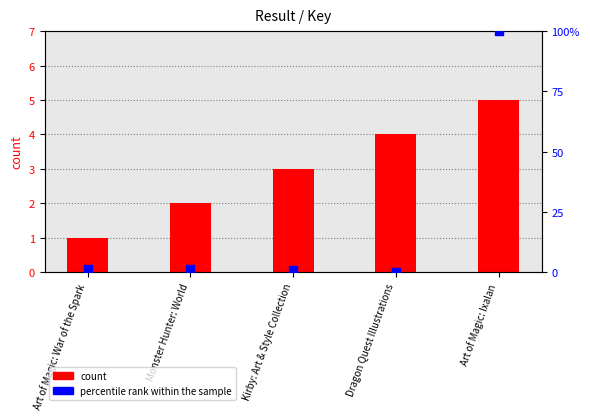

Which series reaches the minimum Y coordinate?

percentile rank within the sample